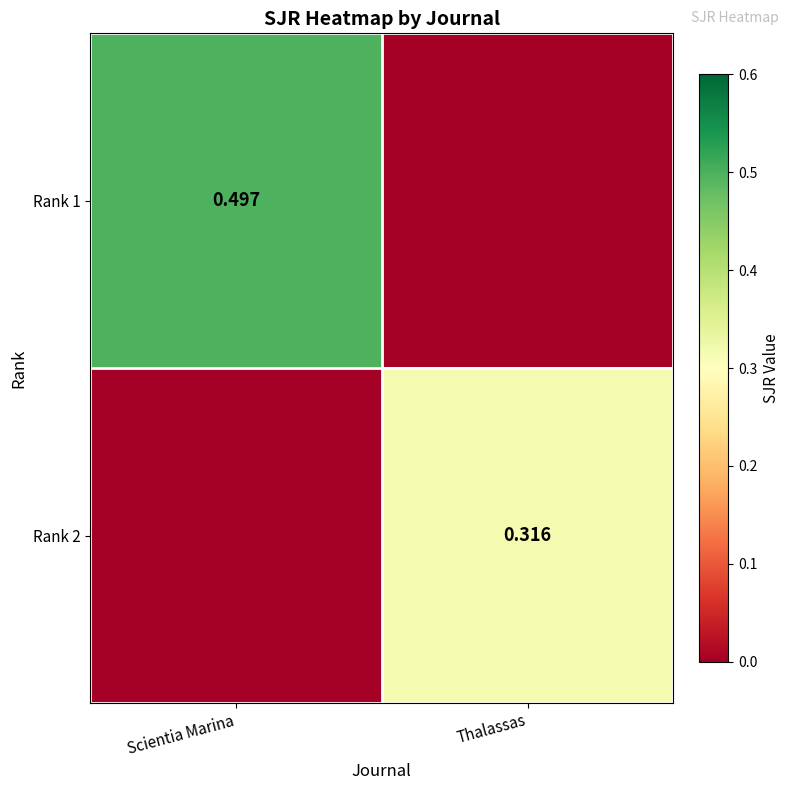

How many data points does each series have?

2